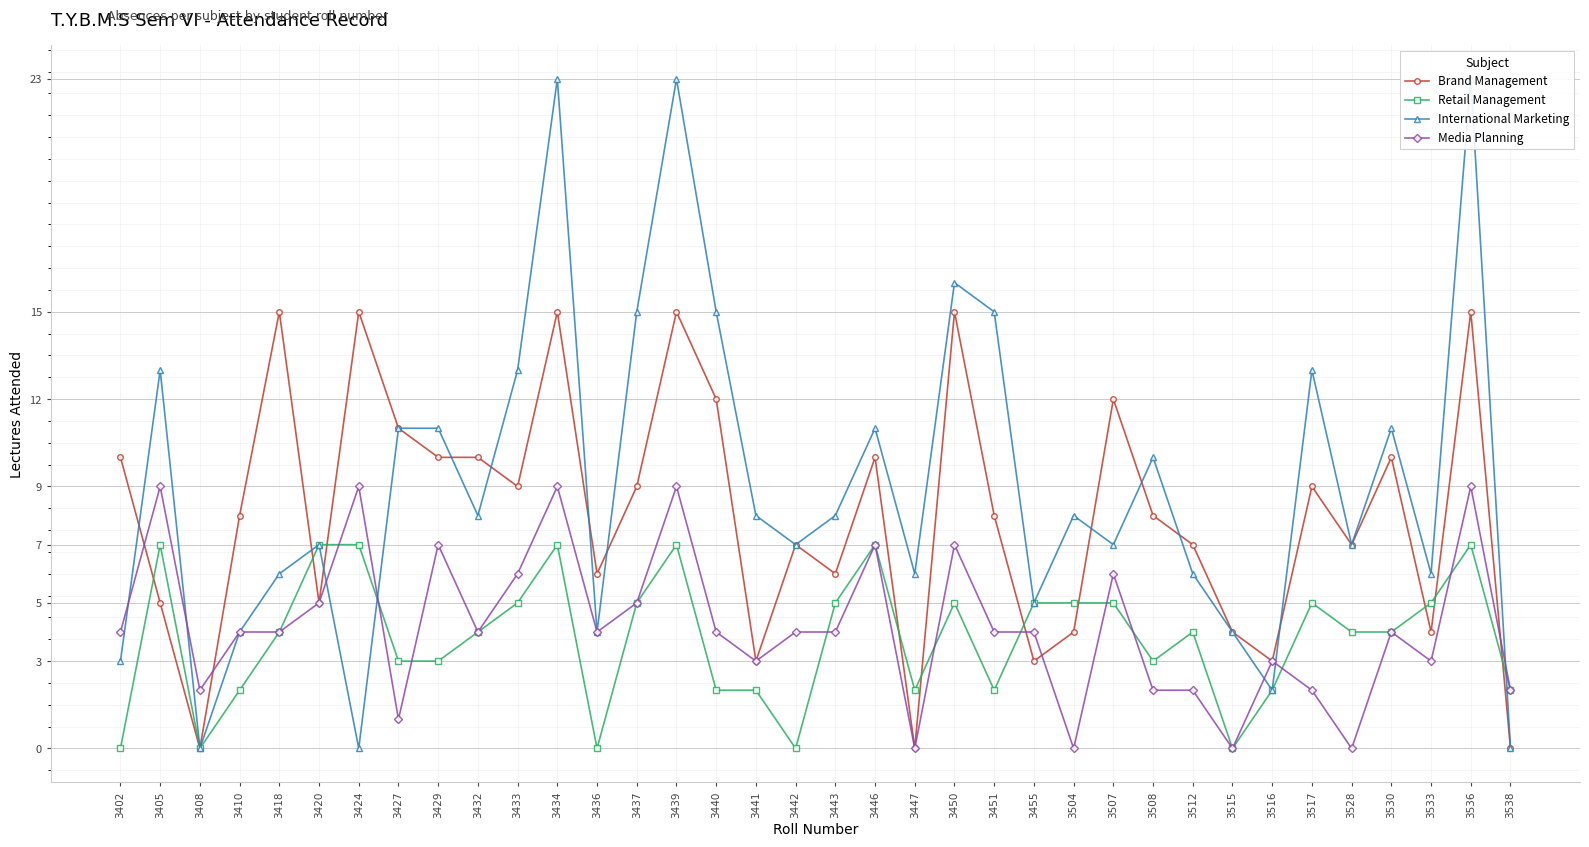

At which label does Brand Management first exceed 8?

3402